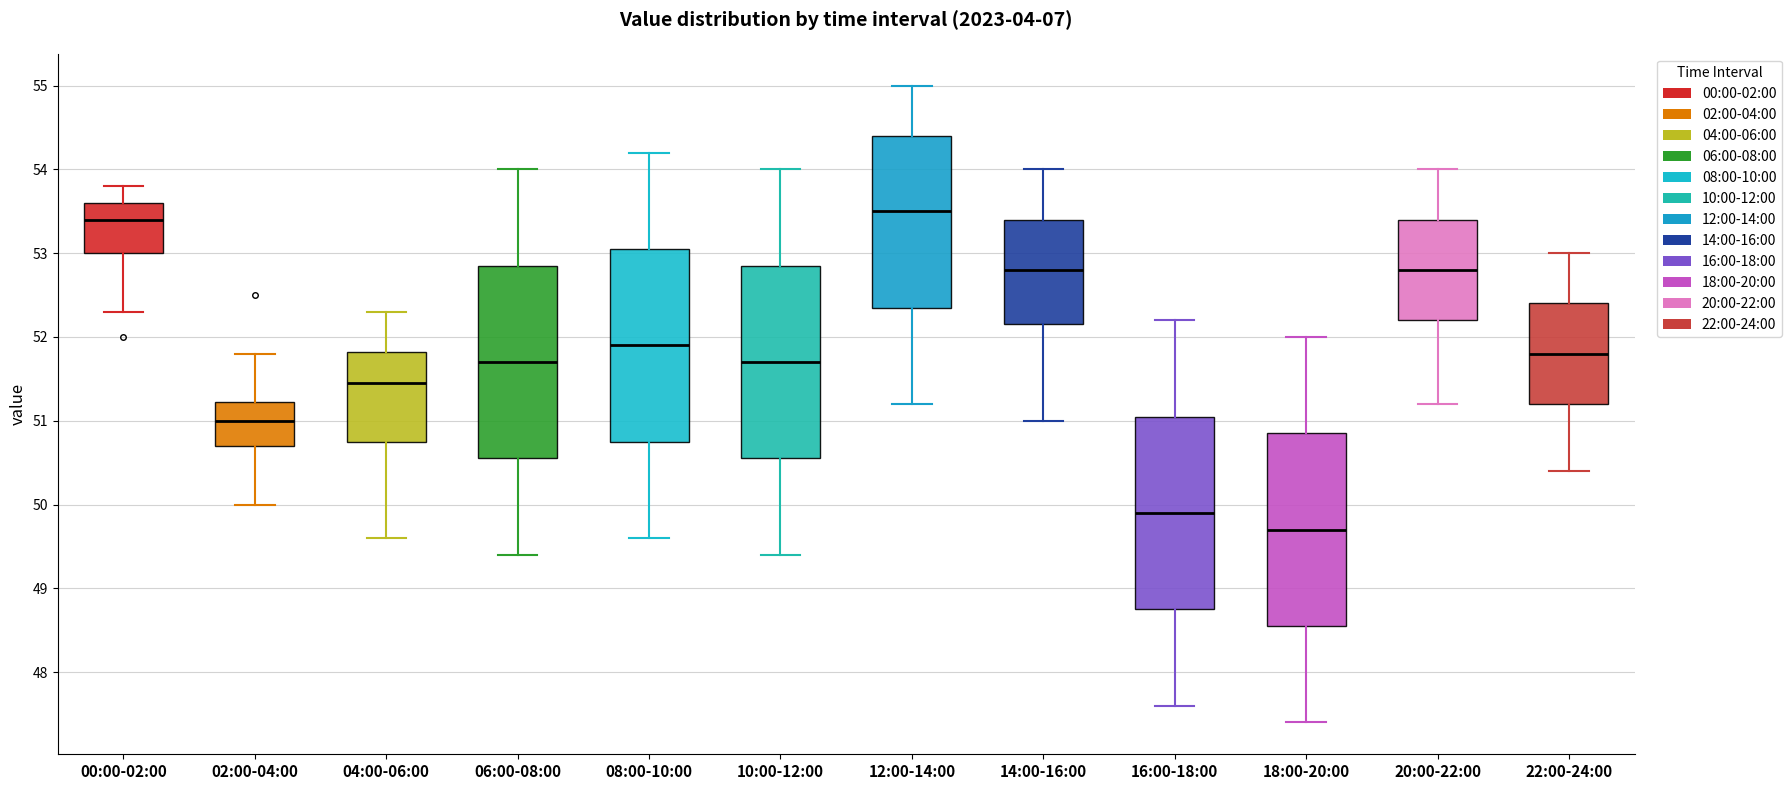

Where is the upper edge of the box for 18:00-20:00 on the y-axis? The values are not printed on the chart, so give them approximately, as read against the axis.

50.9